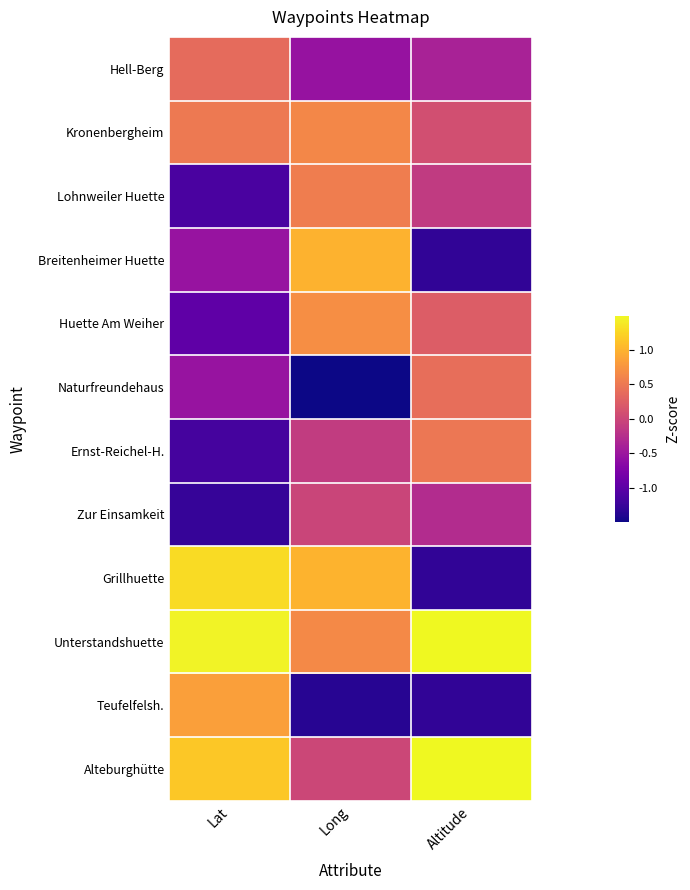

Reading left to right, list all the values displayed in this chart.

Hell-Berg: Lat=0.4	Long=-0.5	Altitude=-0.4
Kronenbergheim: Lat=0.5	Long=0.6	Altitude=0.1
Lohnweiler Huette: Lat=-1.1	Long=0.5	Altitude=-0.1
Breitenheimer Huette: Lat=-0.5	Long=1.0	Altitude=-1.3
Huette Am Weiher: Lat=-1.0	Long=0.7	Altitude=0.2
Naturfreundehaus: Lat=-0.5	Long=-2.5	Altitude=0.4
Ernst-Reichel-H.: Lat=-1.2	Long=-0.1	Altitude=0.5
Zur Einsamkeit: Lat=-1.3	Long=-0.0	Altitude=-0.3
Grillhuette: Lat=1.3	Long=1.0	Altitude=-1.3
Unterstandshuette: Lat=1.5	Long=0.7	Altitude=2.0
Teufelfelsh.: Lat=0.8	Long=-1.4	Altitude=-1.3
Alteburghütte: Lat=1.1	Long=0.0	Altitude=1.5